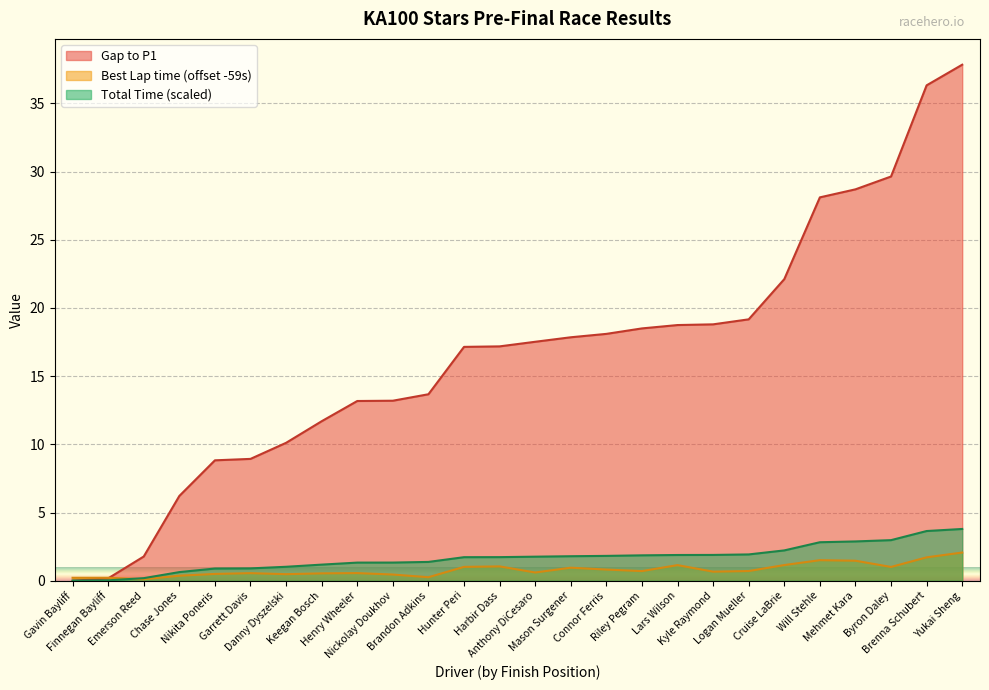

Which series has the largest range (max minus min)?

Gap to P1